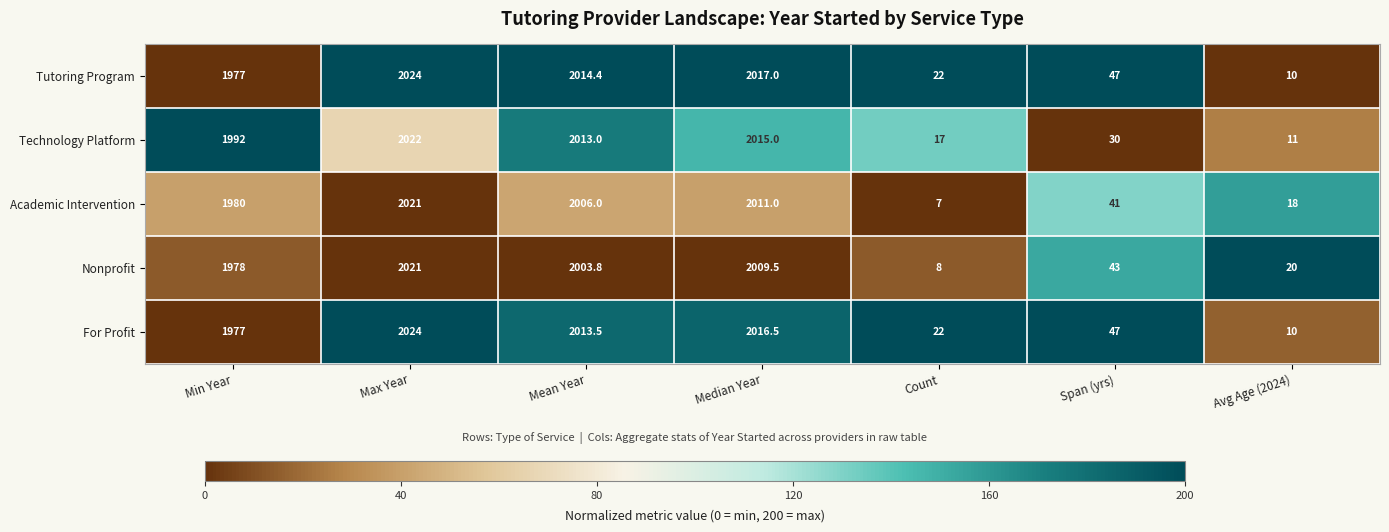

Which series changed the most between Min Year and Mean Year?

Tutoring Program